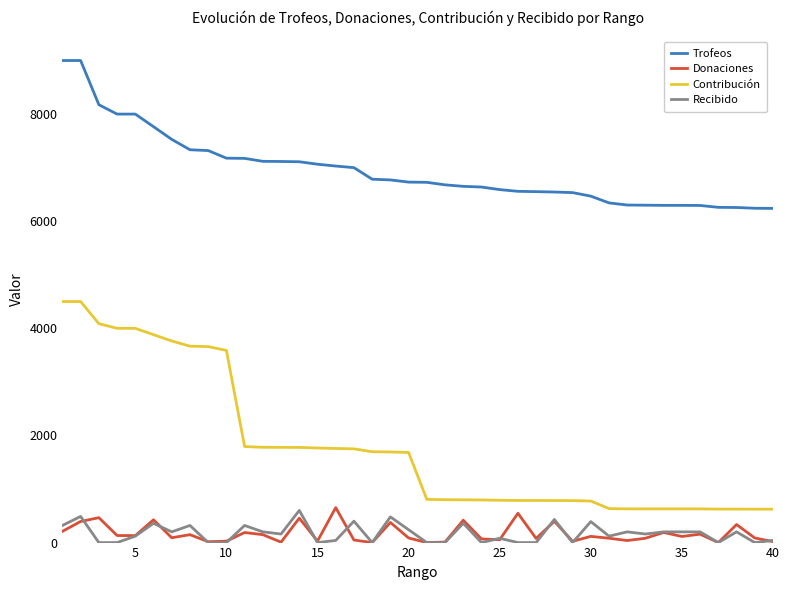

Which series has the largest total across all categories?

Trofeos